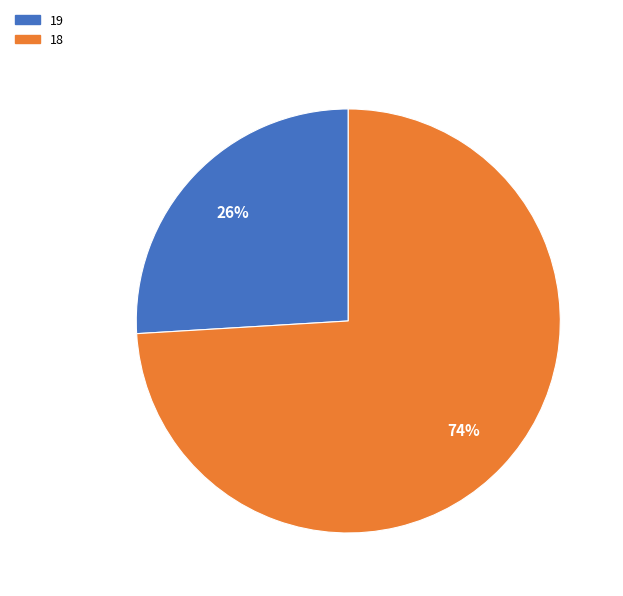

Does 18 represent more than half of the total?

Yes